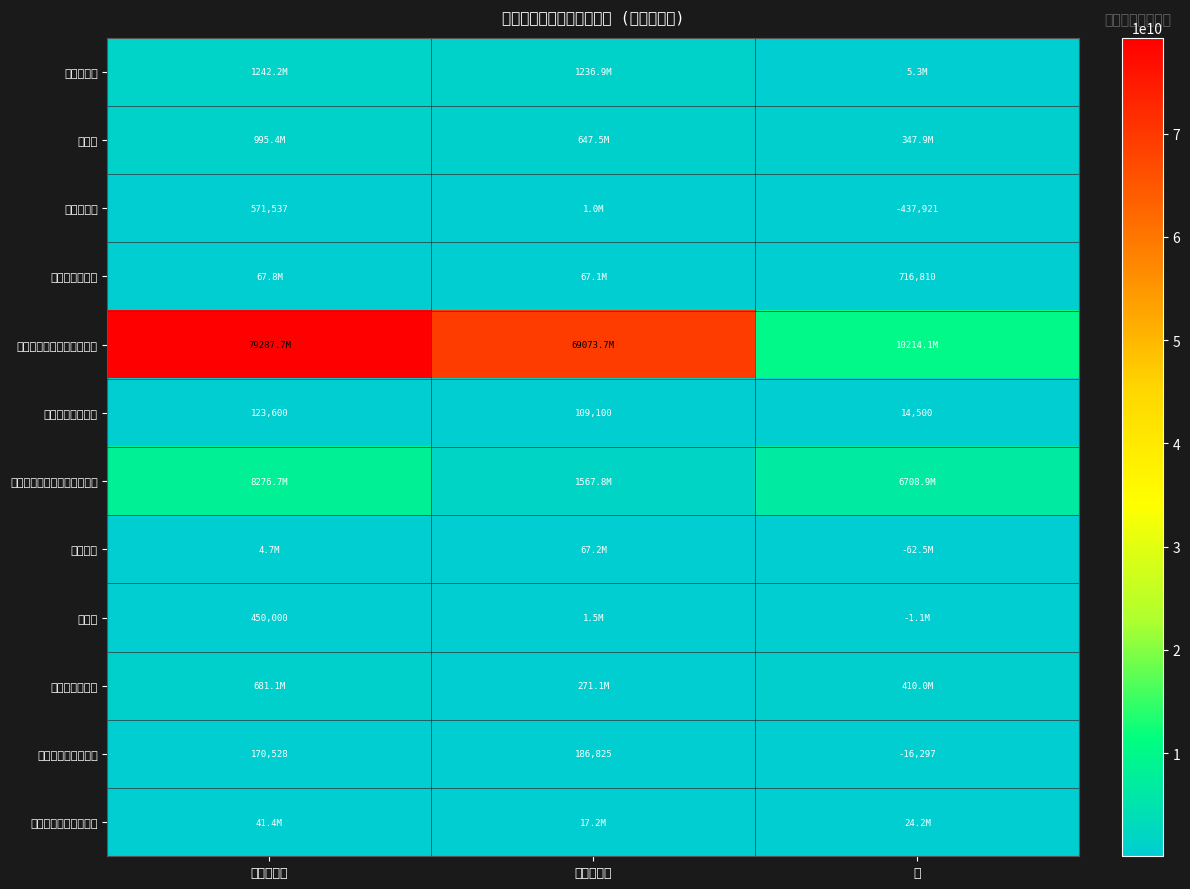

The value of 維持補修費 at 令和２年度 is 571537. True or false?

True